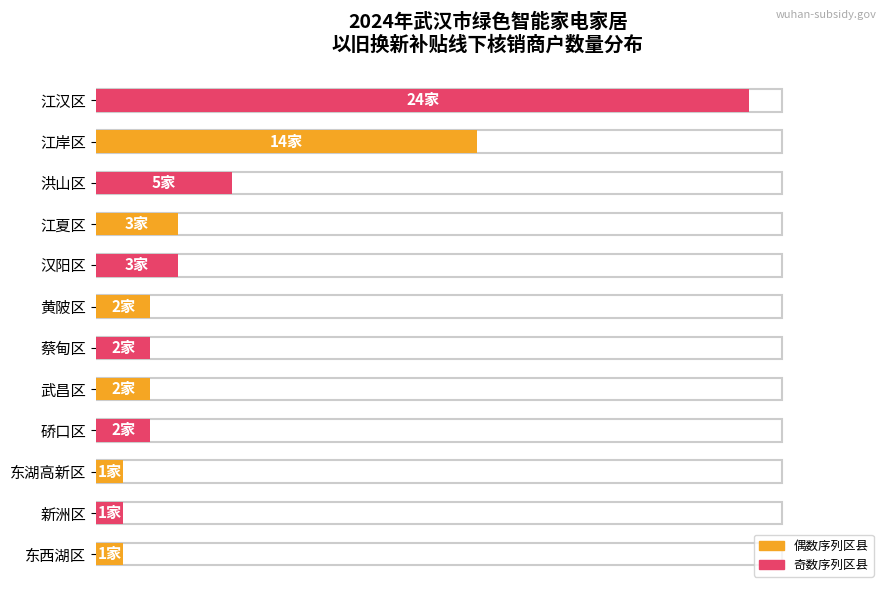

True or false: the data shows 2 at 2.

True